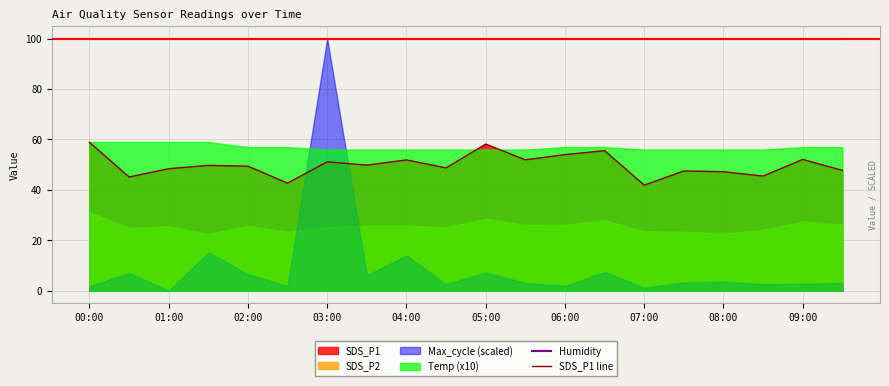

True or false: Humidity and SDS_P1 line intersect in this chart.

False